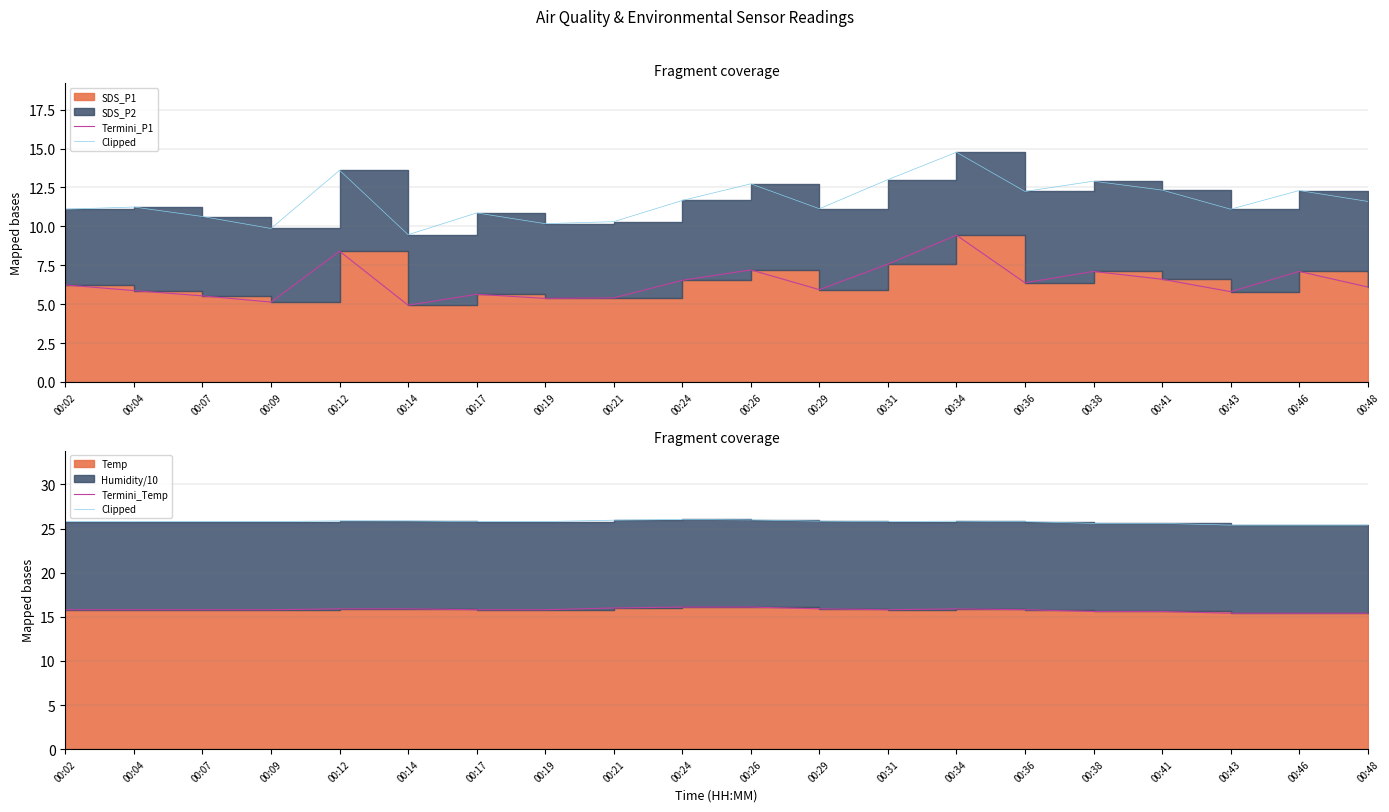

What is the value of the Clipped point at the 6th from the left?

25.9